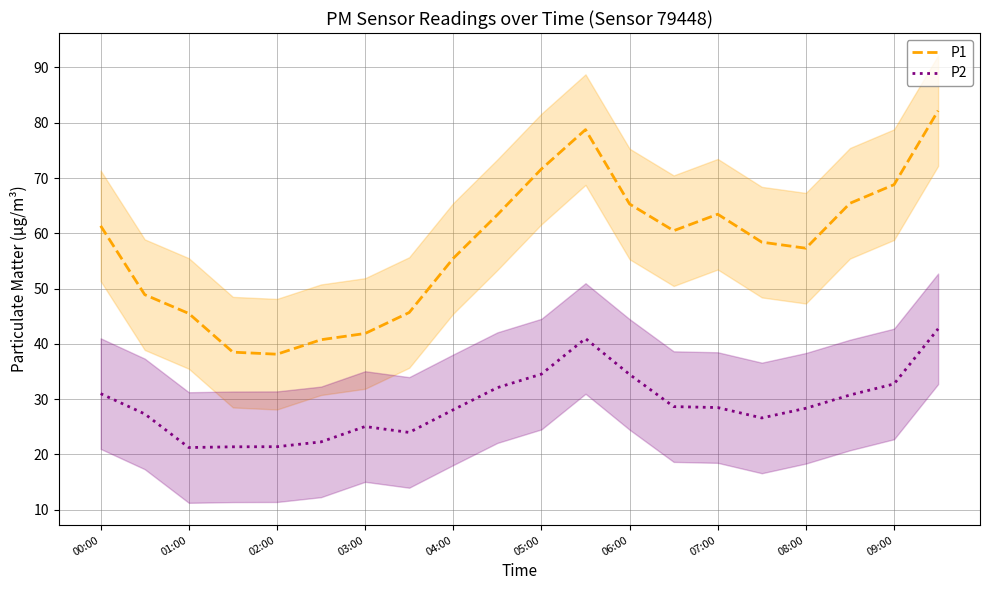

Rank the series at 00:00 from lowest to highest value.

P2, P1